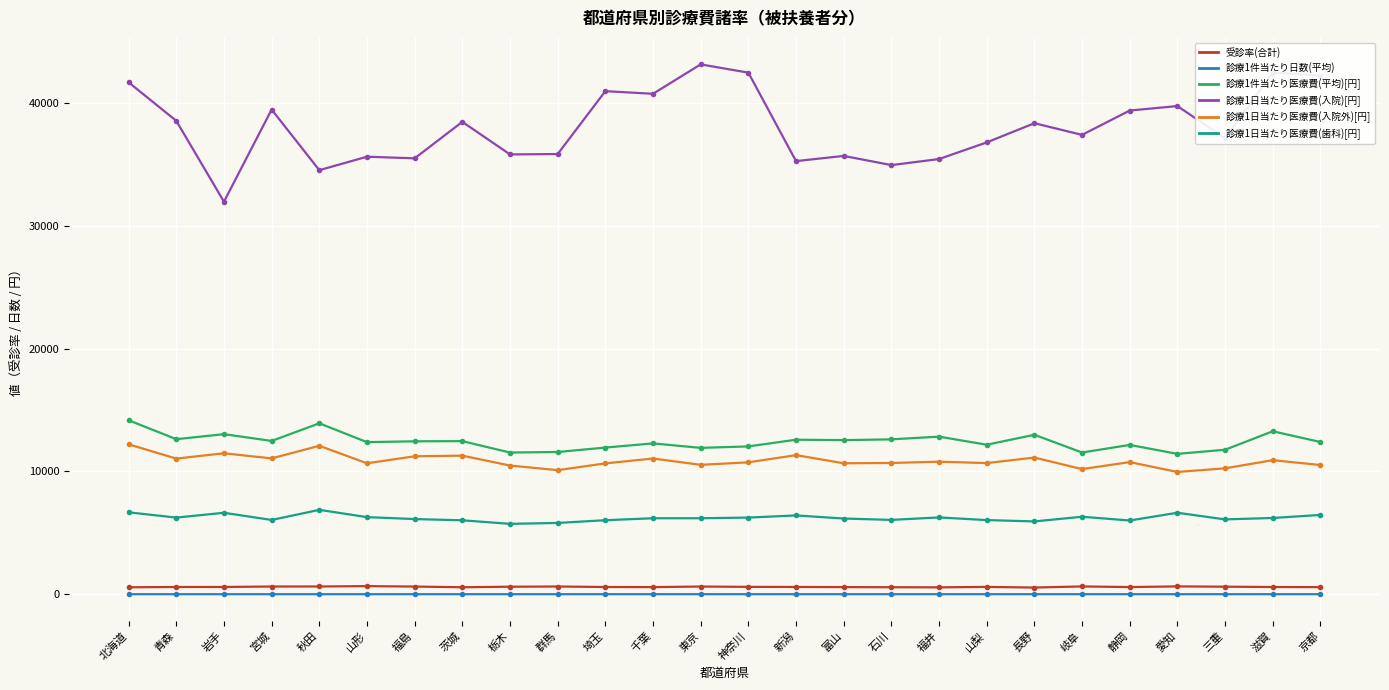

True or false: 受診率(合計) and 診療1日当たり医療費(歯科)[円] intersect in this chart.

False